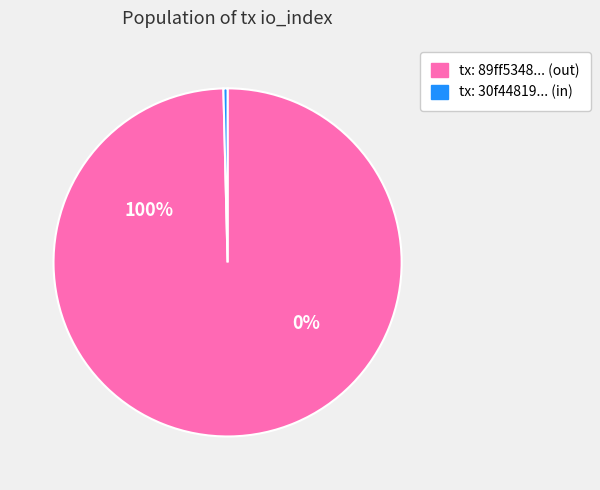

Combined, what portion of the pie is io_index: 3 and io_index: 777?

100.0%